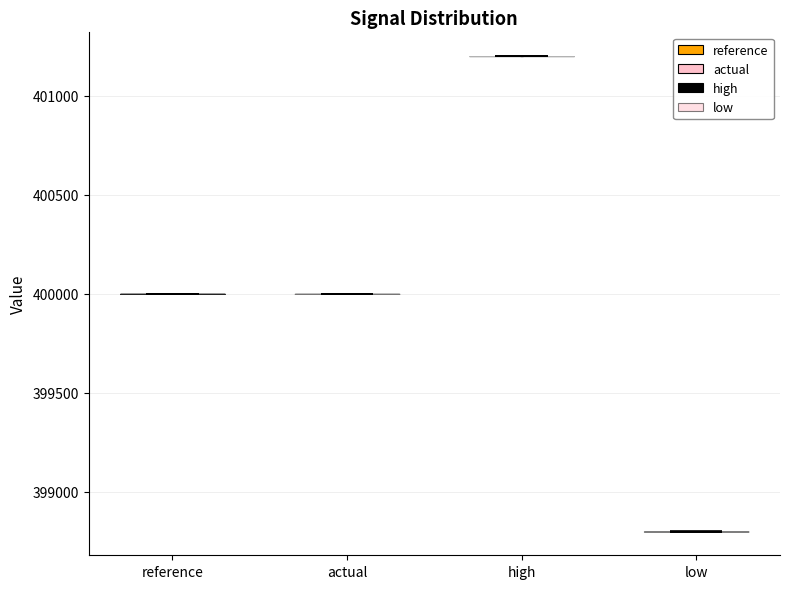

What is the lowest point the violin for actual reaches on the y-axis? The values are not printed on the chart, so give them approximately, as read against the axis.

400000